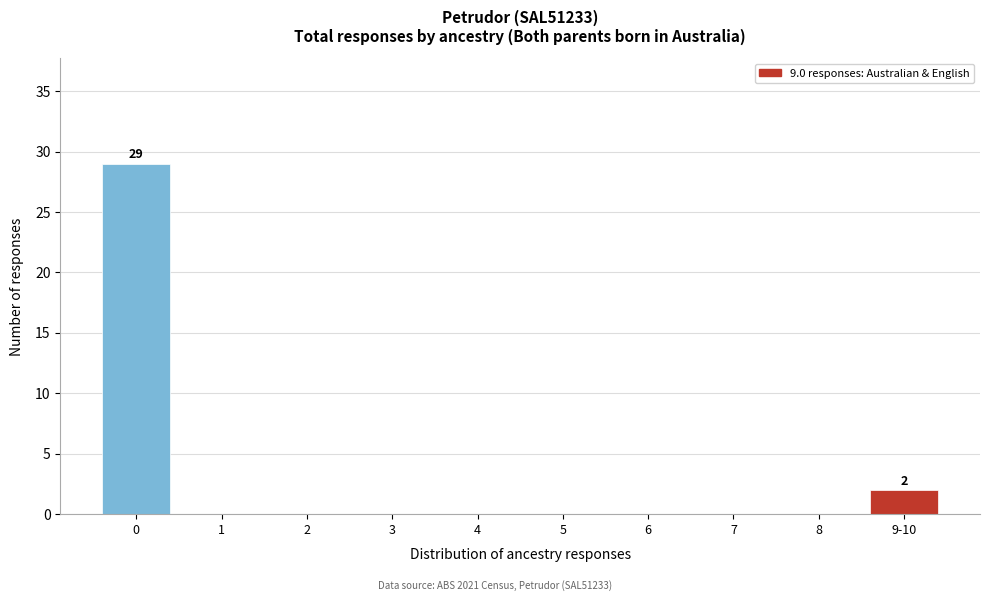

Reading left to right, what are all the values shown in this chart?

0=29	1=0	2=0	3=0	4=0	5=0	6=0	7=0	8=0	9-10=2